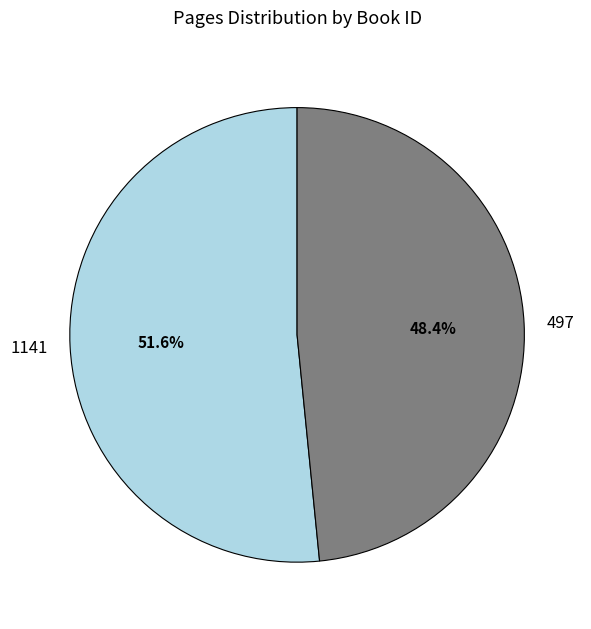

What is the smallest slice in the pie chart?

497